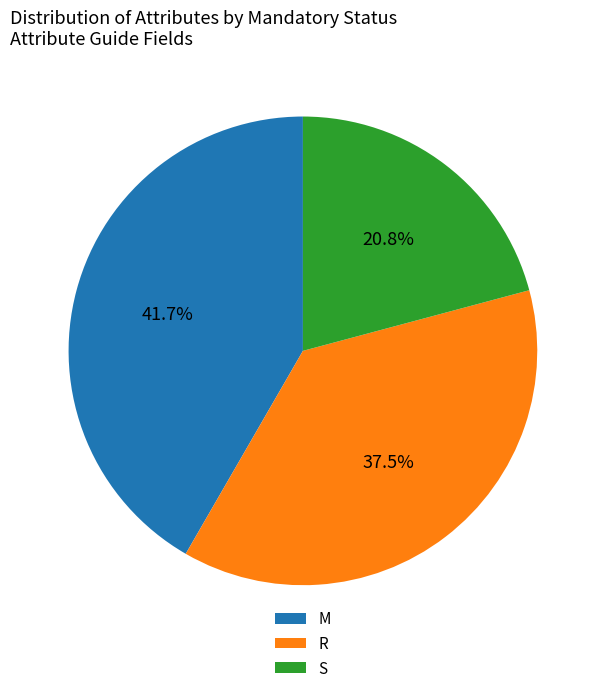

Does S represent more than half of the total?

No